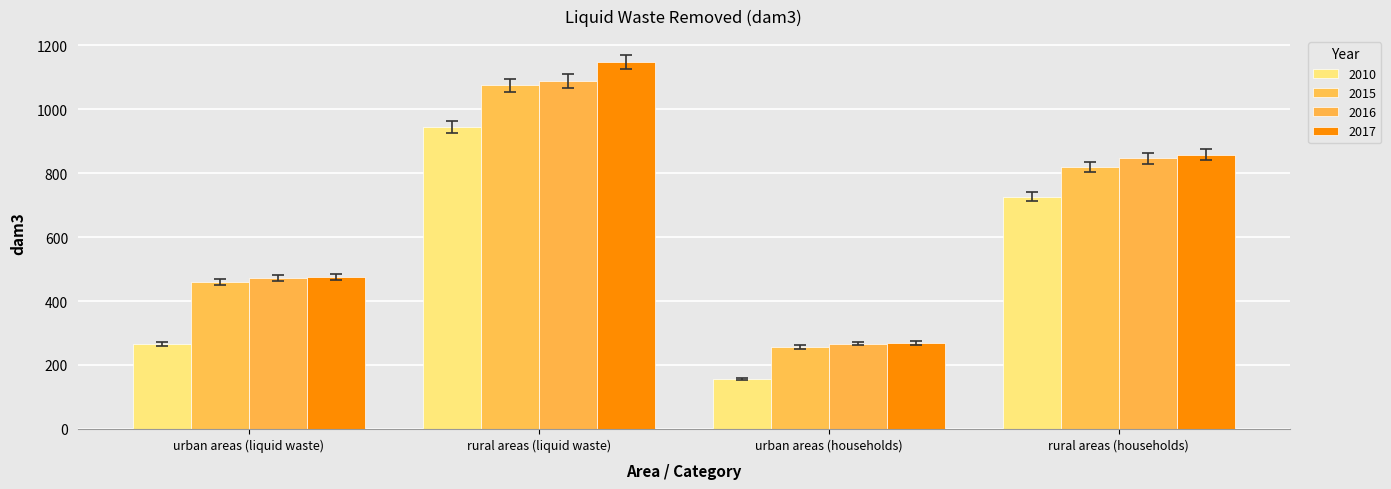

Which category has the lowest value across all series?

urban areas (households)